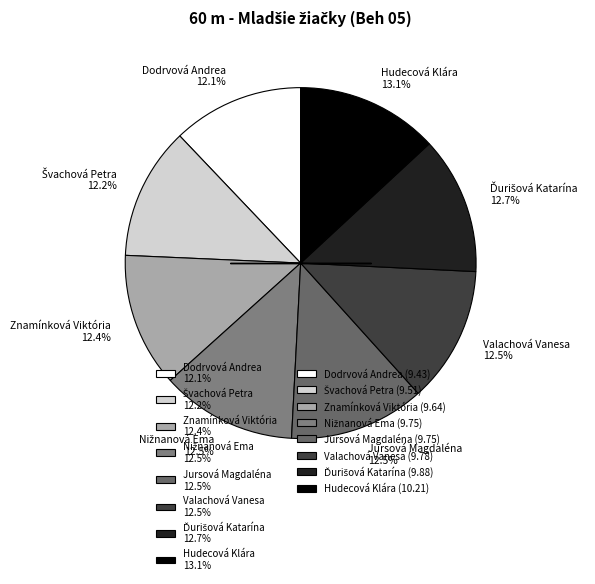

What portion of the pie excludes Hudecová Klára 13.1%?

86.9%